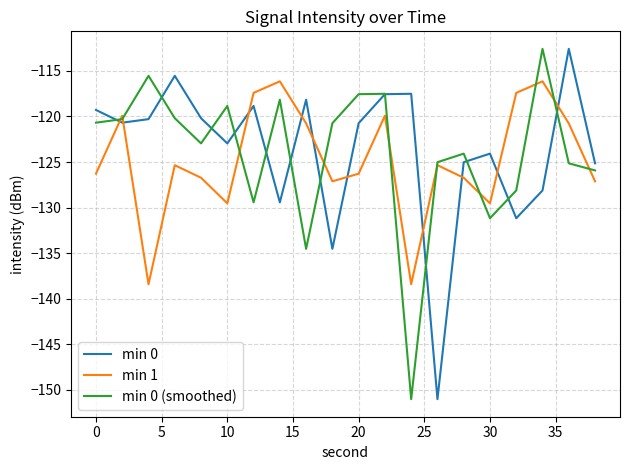

What is the minimum value for min 0 (smoothed)?

-151.0